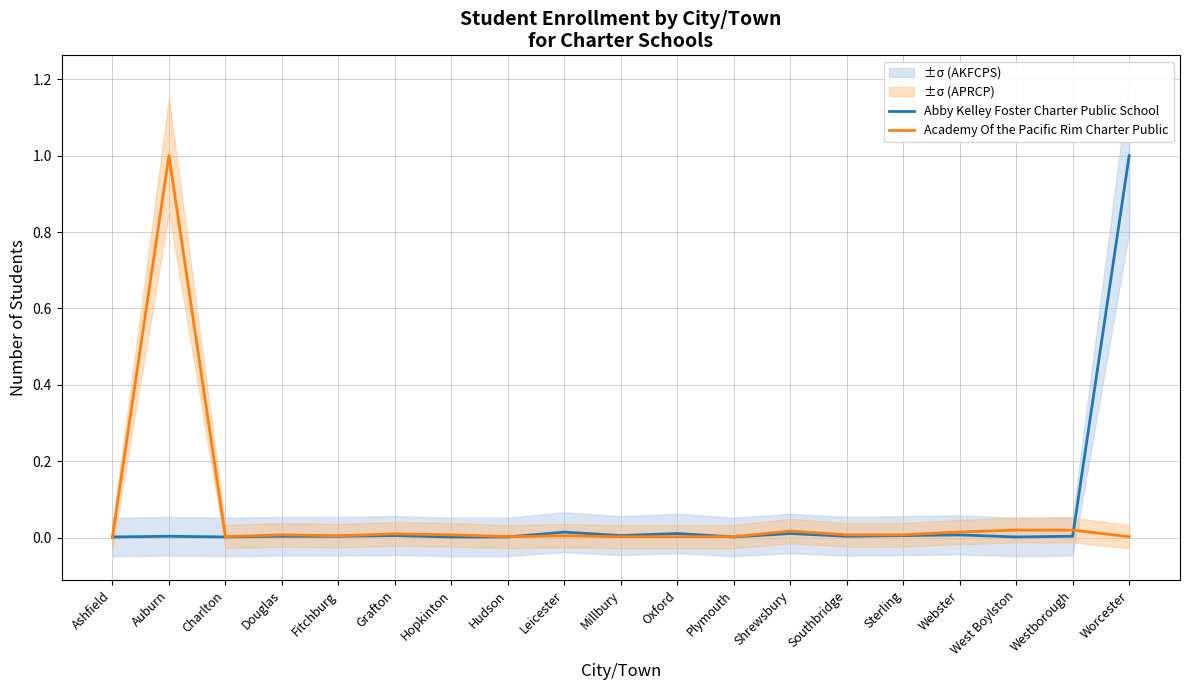

How many interior local peaks does the Academy Of the Pacific Rim Charter Public series have?

5